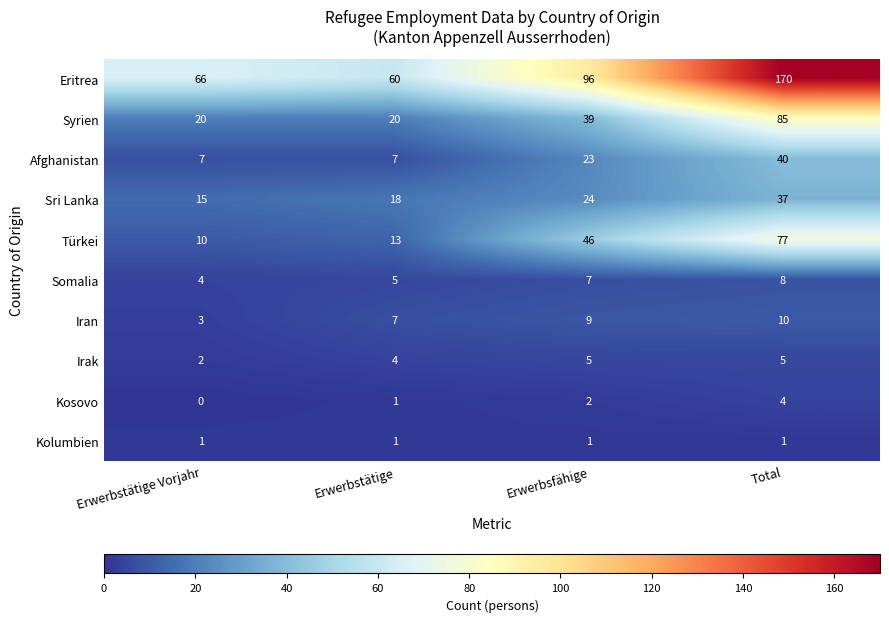

How many data points does each series have?

4